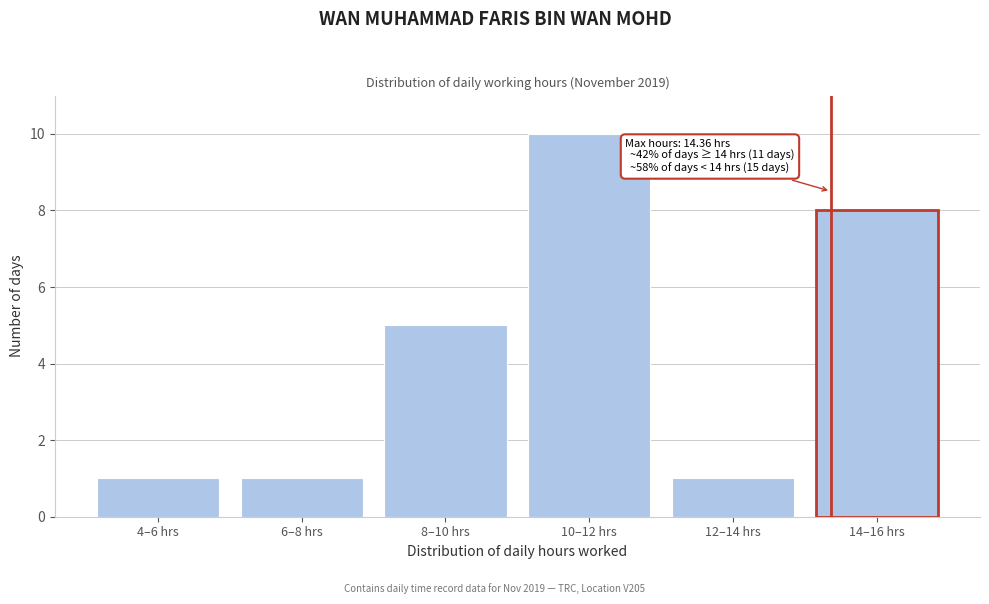

Reading left to right, transcribe all the data shown in this chart.

1	1	5	10	1	8